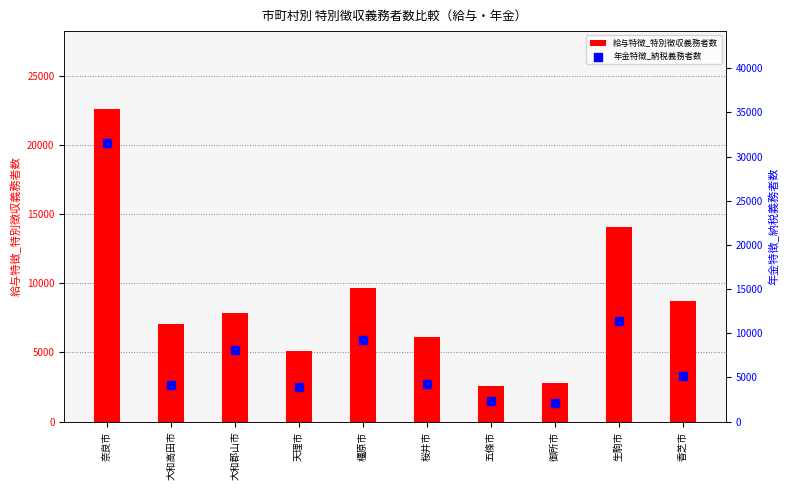

Which series has the largest total across all categories?

給与特徴_特別徴収義務者数